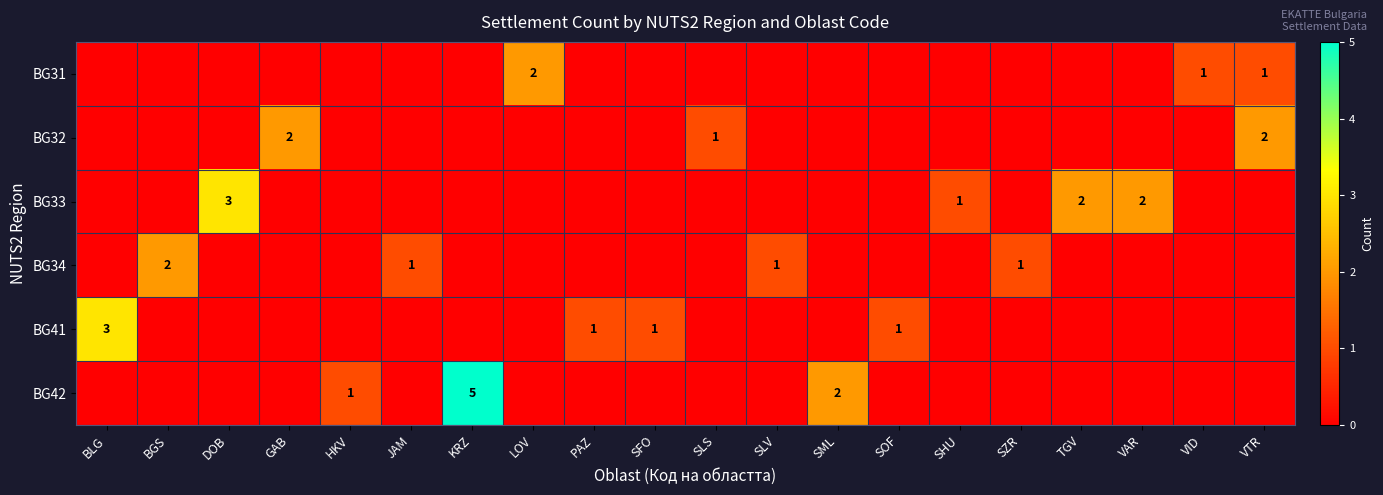

How many categories are shown in the chart?

20